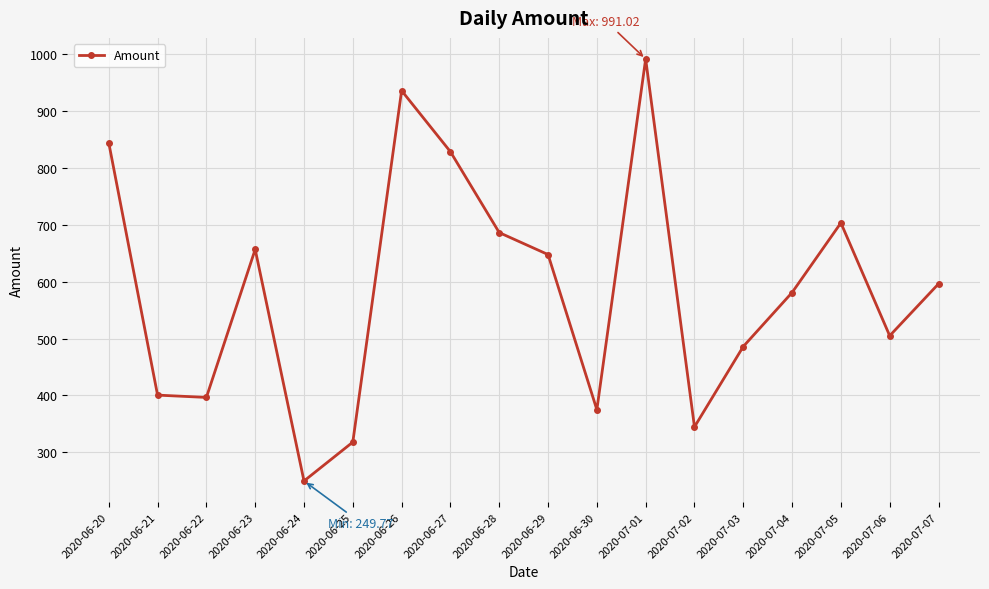

At which label does the data first exceed 596?

2020-06-20